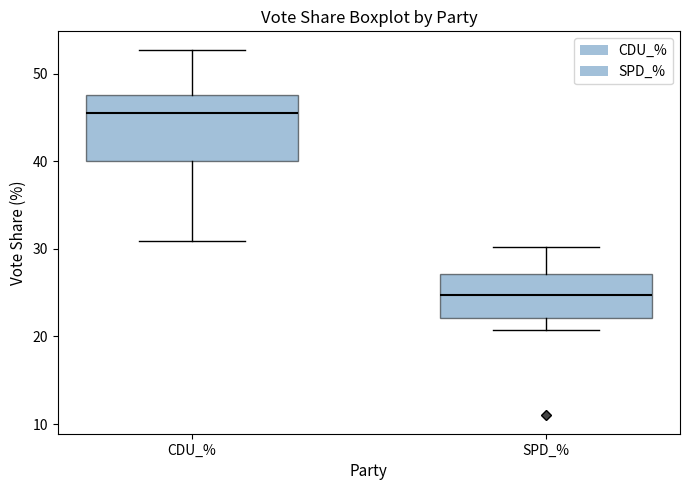

Which box is the tallest, from its lower edge to its upper edge?

CDU_%